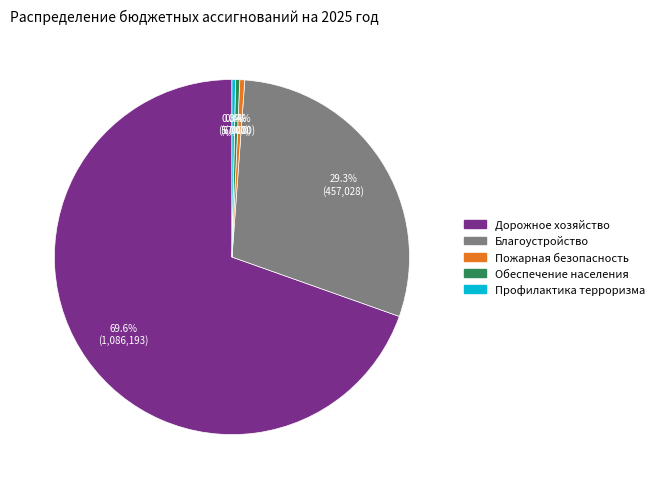

What percentage is the Благоустройство slice, to the nearest percent?

29%